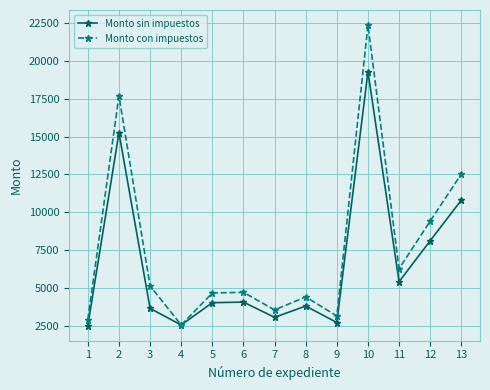

Count the number of categories in the chart.

13